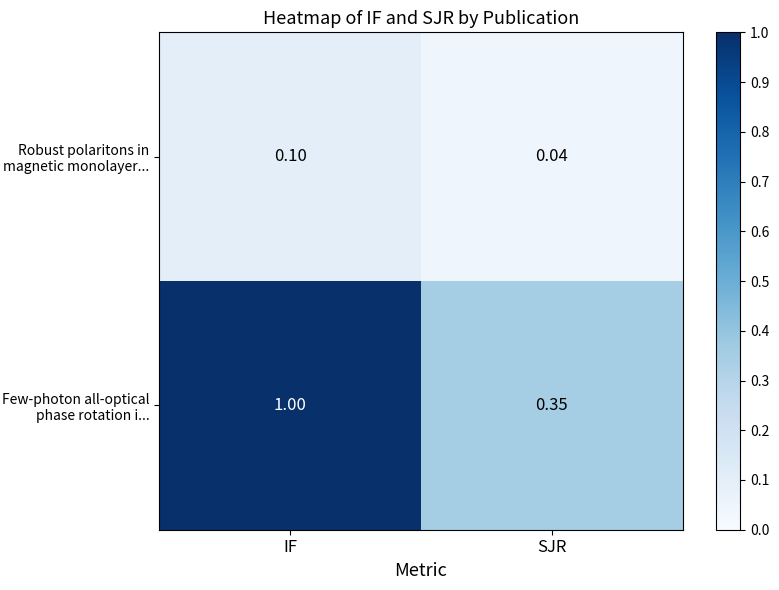

At which label is Few-photon all-optical phase rotation i... closest to 0?

SJR